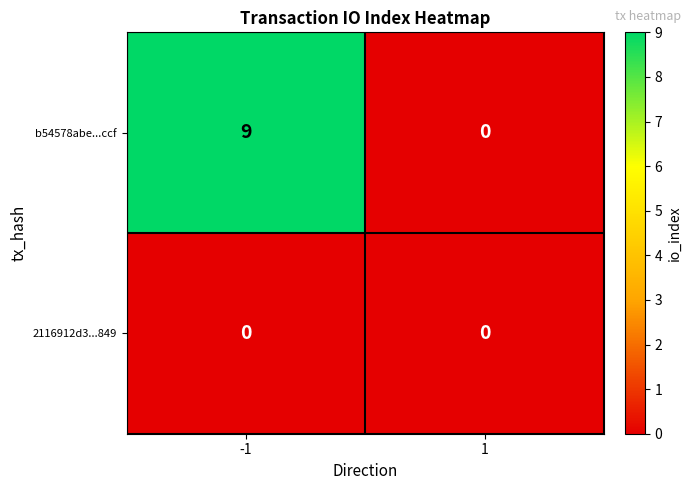

Which series changed the most between -1 and 1?

b54578abe...ccf